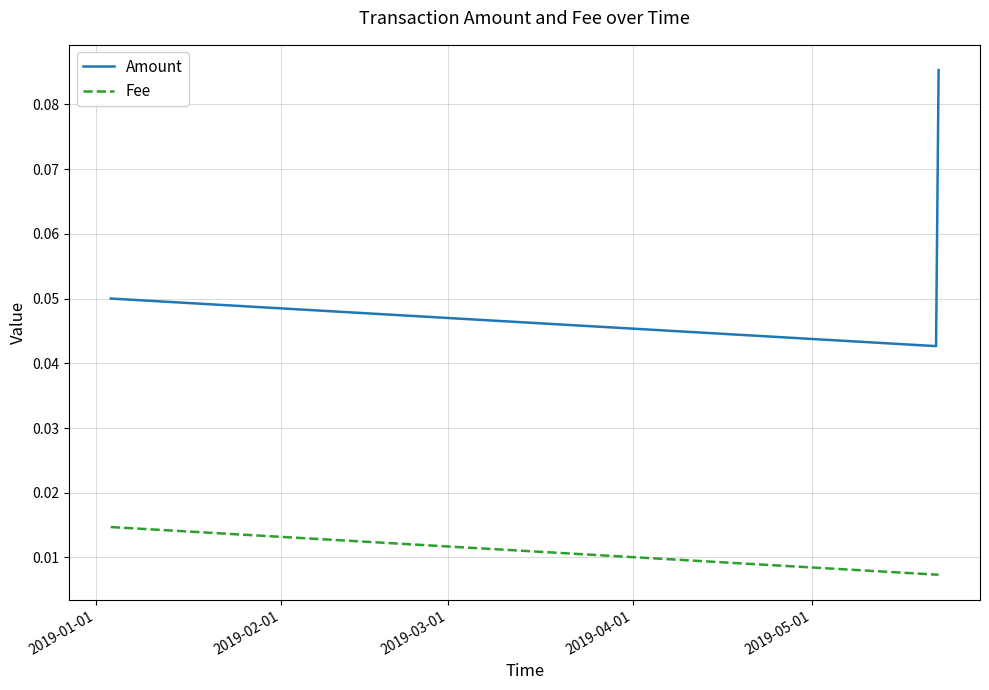

How many Amount values are between 0 and 1?

3